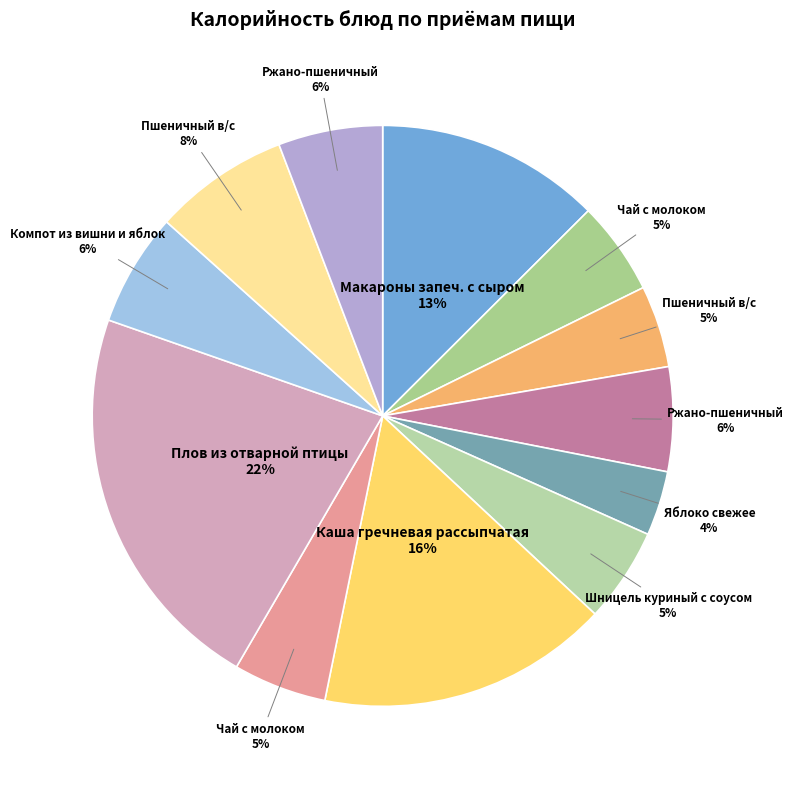

How many segments does this pie chart have?

12